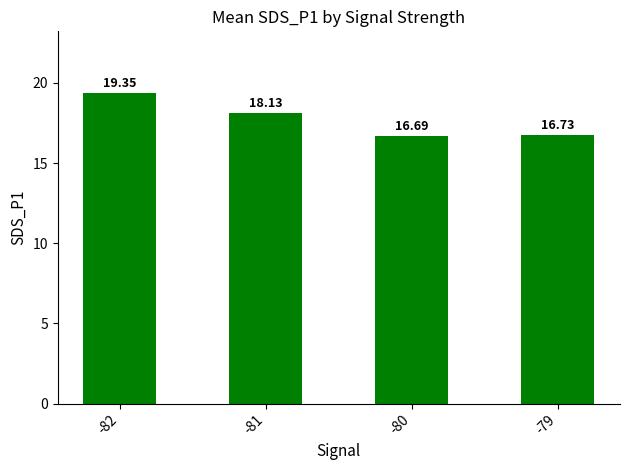

Rank the categories by value from highest to lowest.

-82, -81, -79, -80